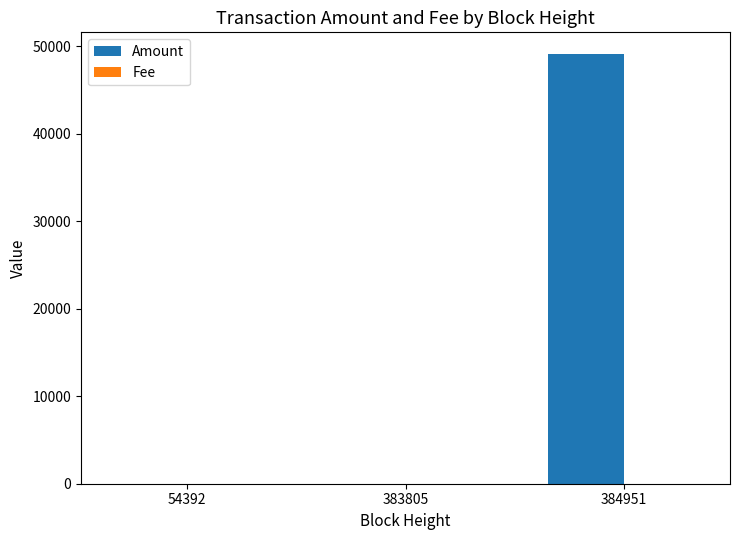

What is the greatest value displayed?

49143